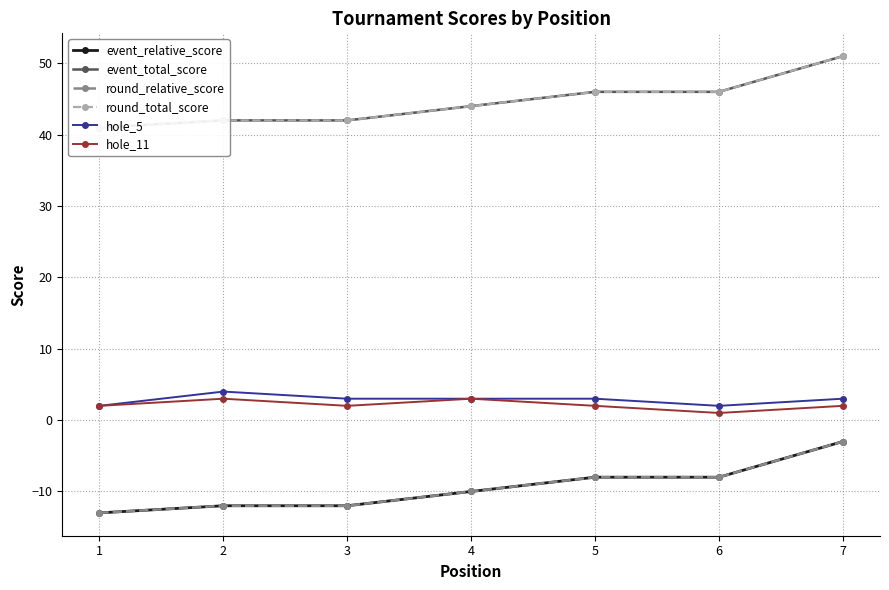

How many values in the round_total_score series exceed 44?

3